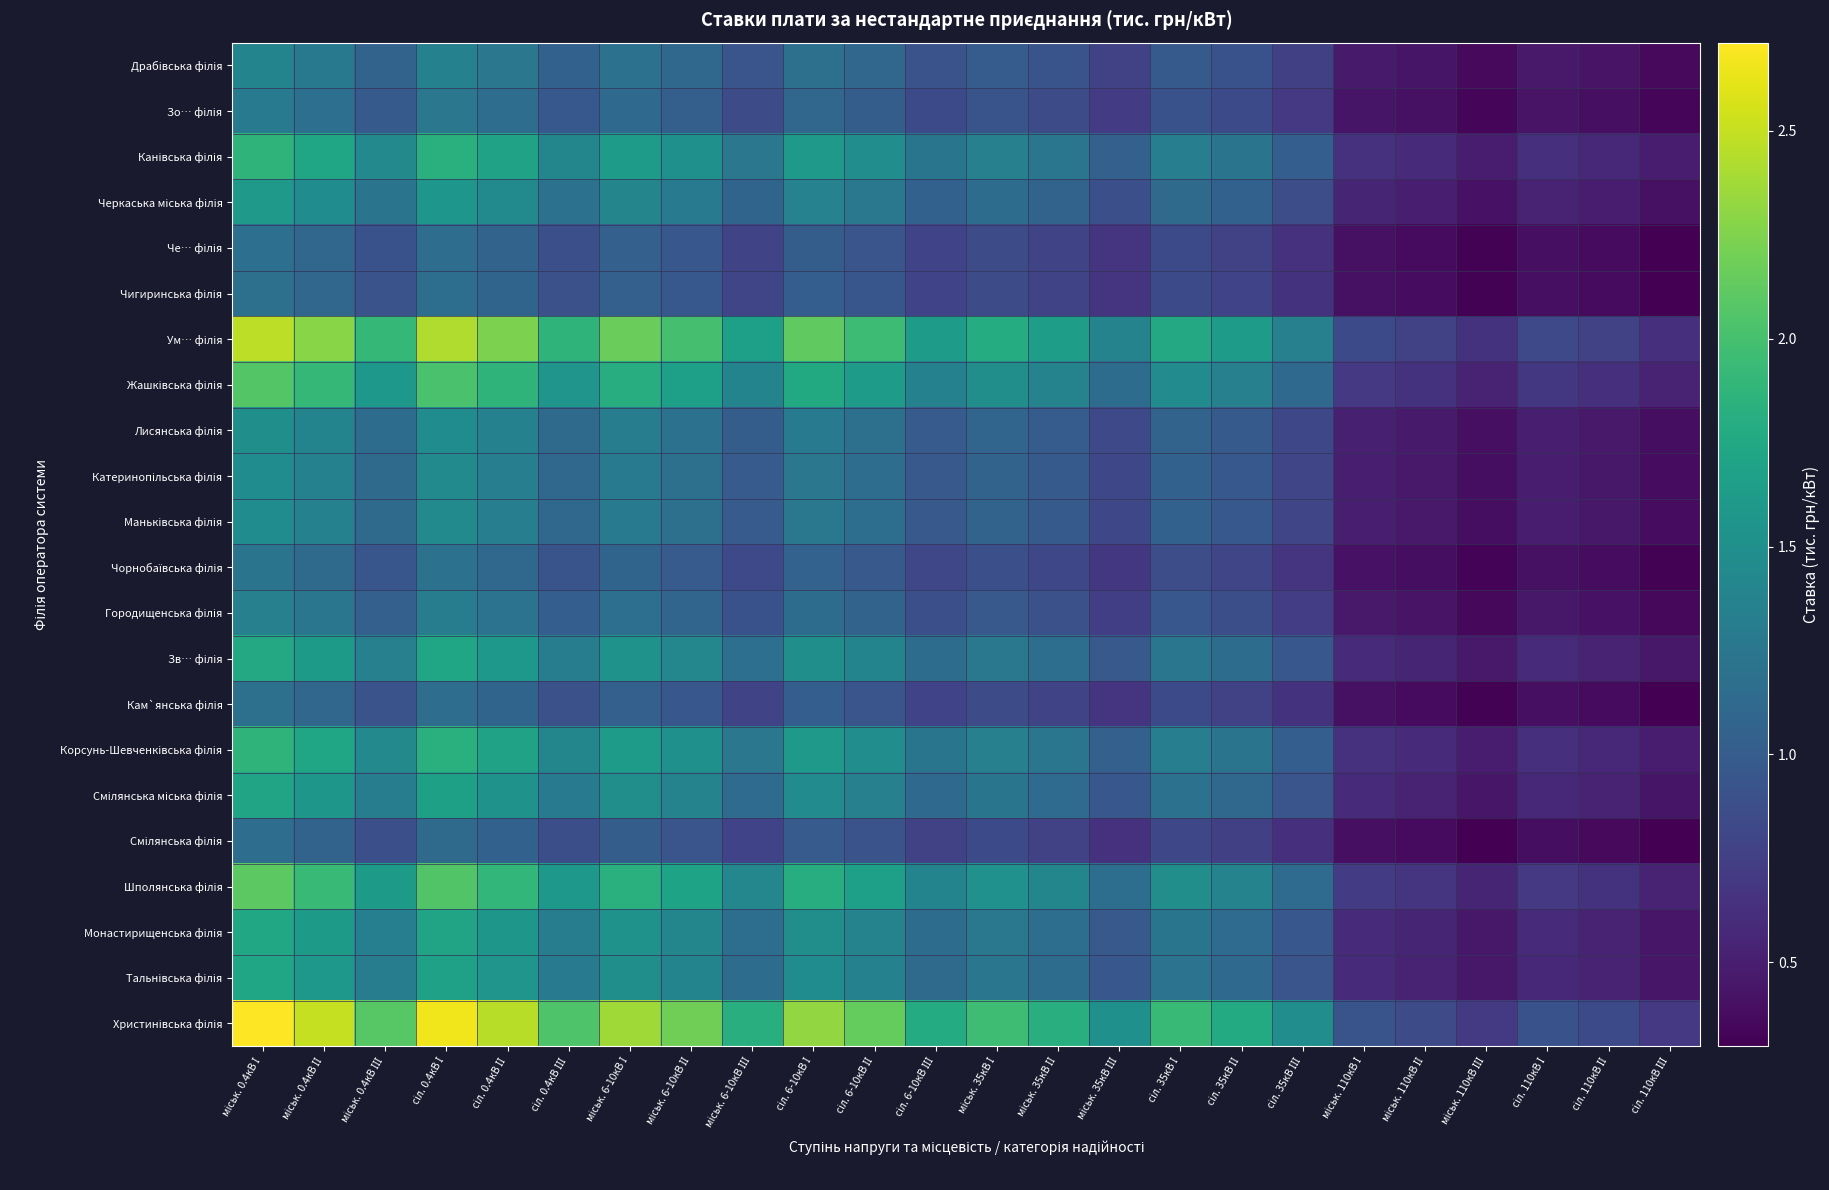

List the series in order of their peak value, lowest first.

Смілянська філія, Че… філія, Кам`янська філія, Чигиринська філія, Чорнобаївська філія, Зо… філія, Городищенська філія, Драбівська філія, Катеринопільська філія, Маньківська філія, Лисянська філія, Черкаська міська філія, Смілянська міська філія, Тальнівська філія, Монастирищенська філія, Зв… філія, Корсунь-Шевченківська філія, Канівська філія, Жашківська філія, Шполянська філія, Ум… філія, Христинівська філія